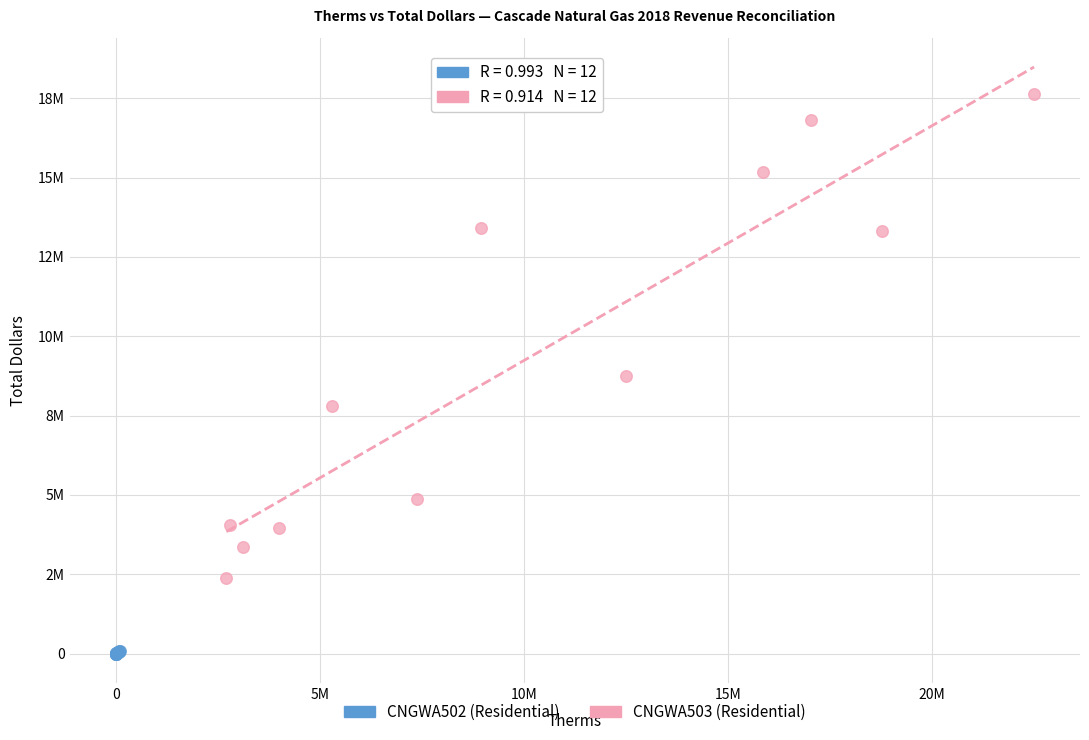

Which series contains the lowest Y value?

CNGWA502 (Residential)